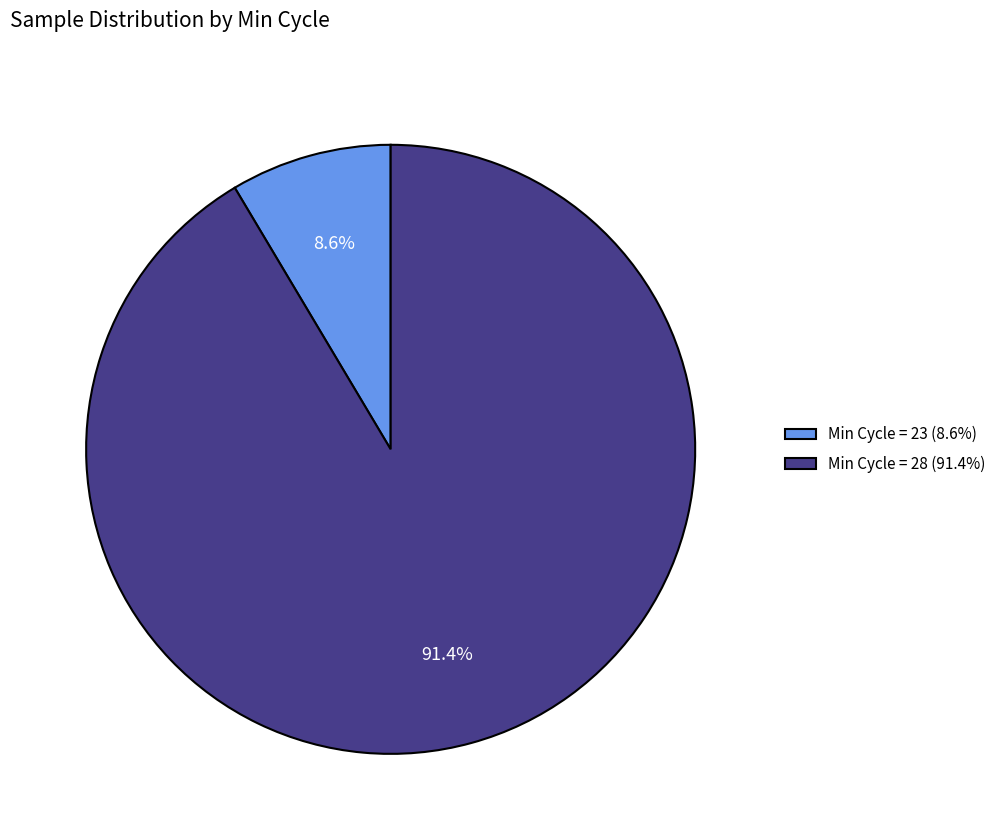

Does any single category account for the majority?

Yes